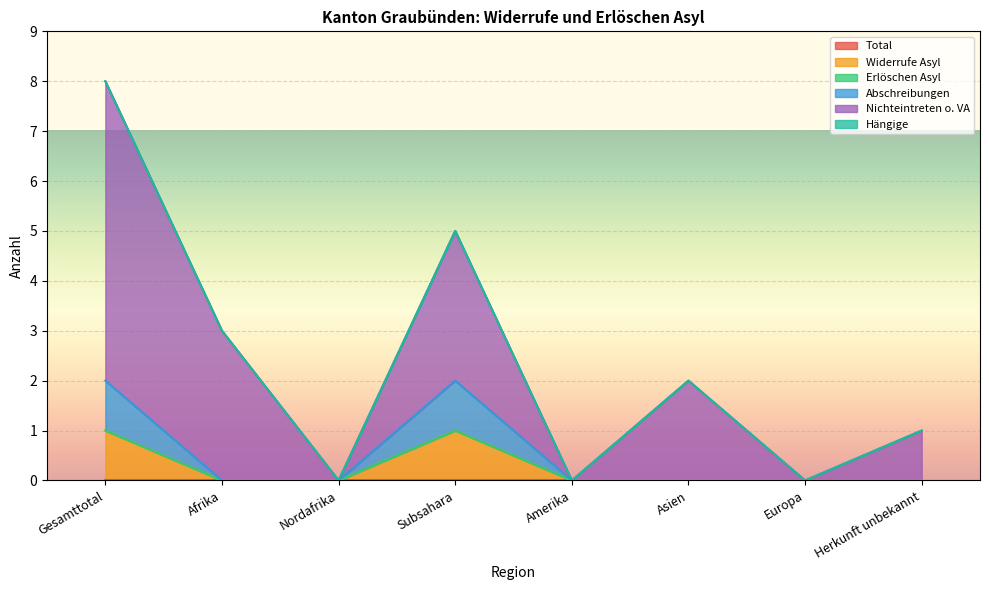

What is the label of the 7th point from the left?

Europa